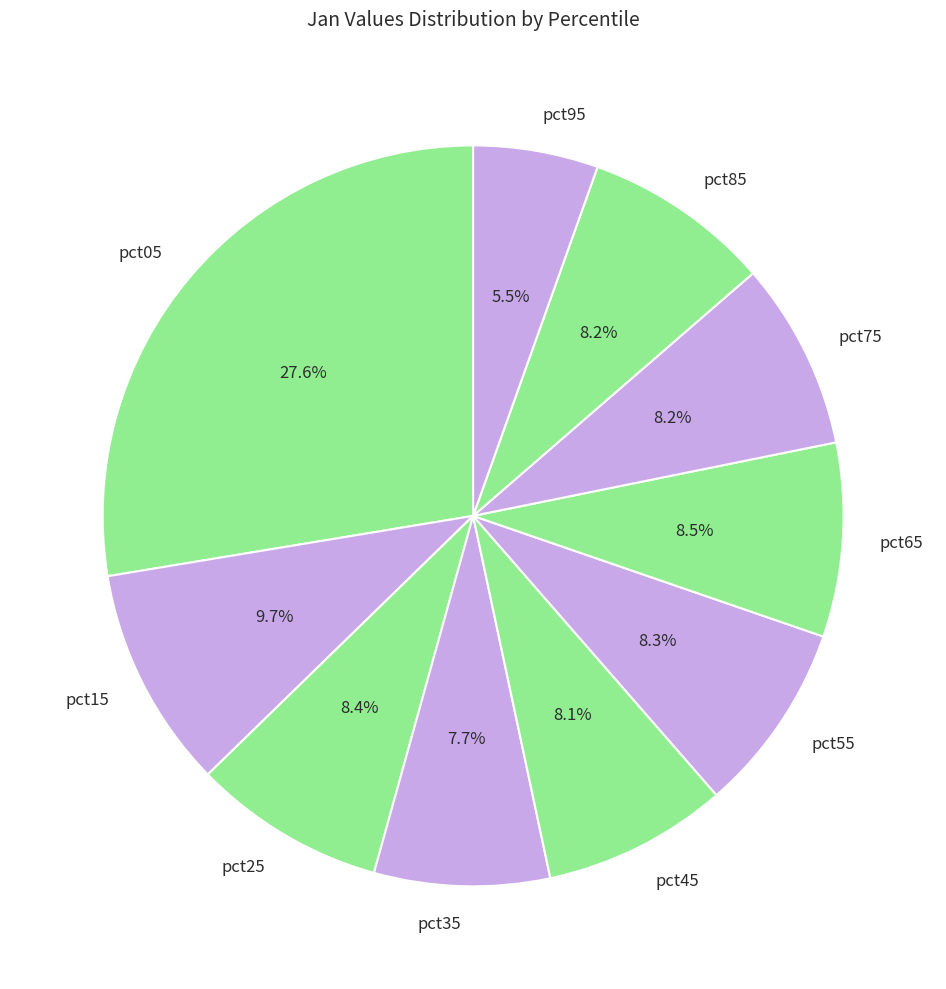

How many slices are in this pie chart?

10